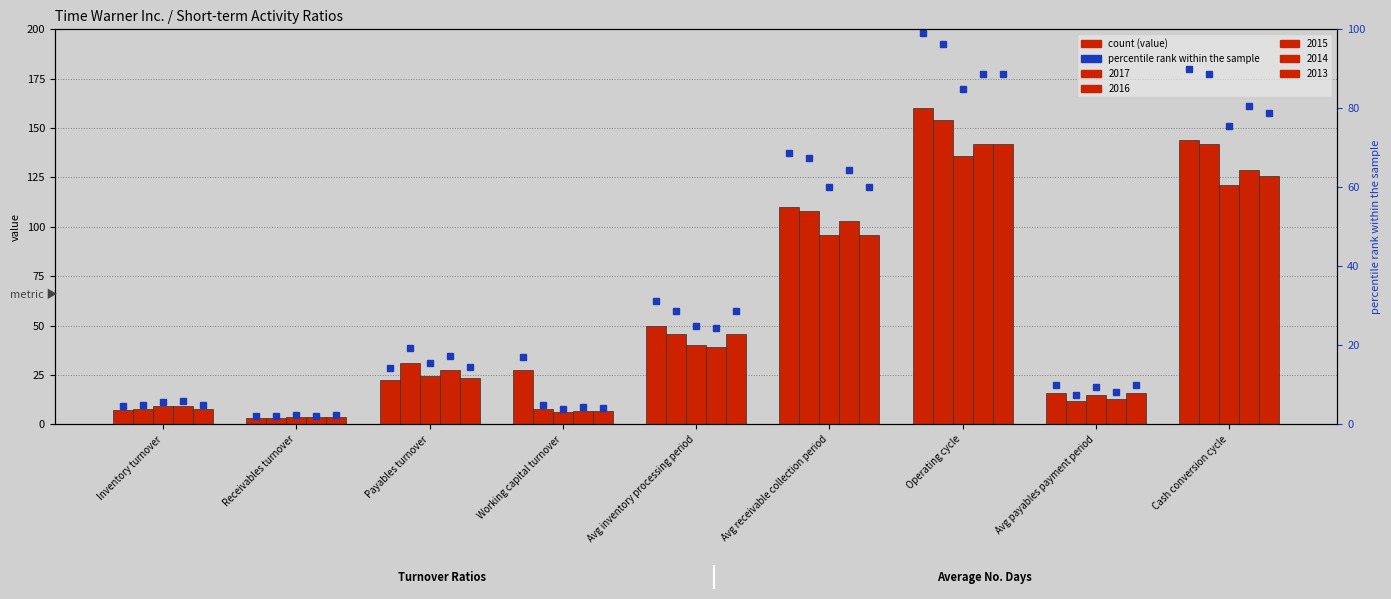

What is the difference between the maximum and minimum values in the 2014 series?

138.5